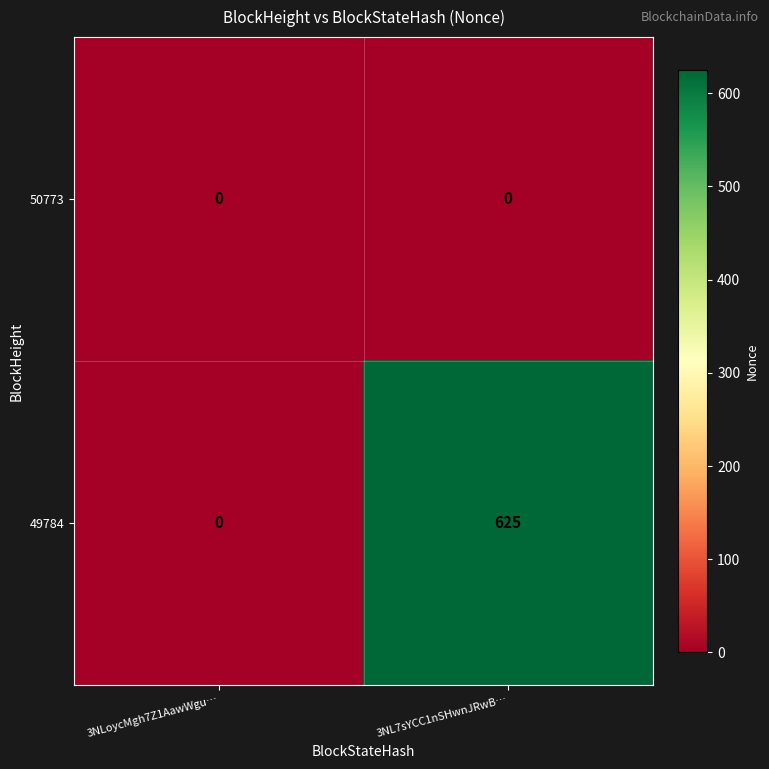

List the series in order of their overall mean, lowest first.

50773, 49784